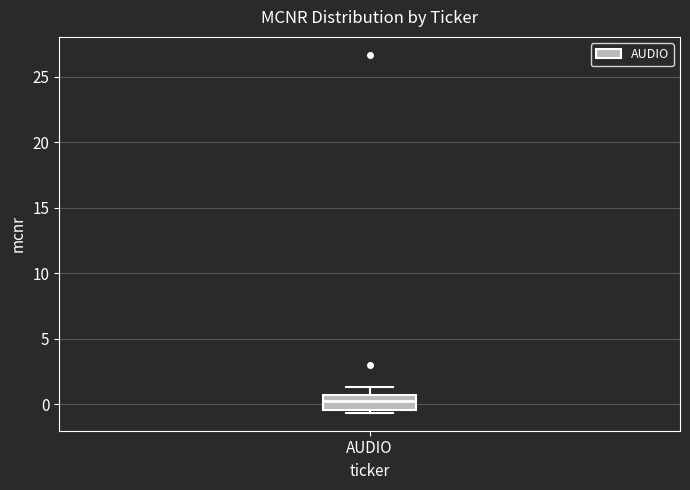

Transcribe this box plot: give where the median line is, the range the box spans, and where the two whiskers end, as read against the y-axis. The values are not printed on the chart, so give them approximately, as read against the axis.

median 0.5 (inside the box), box -0.5 to 0.5, whiskers -0.5 (just below the box's lower edge) to 1.5